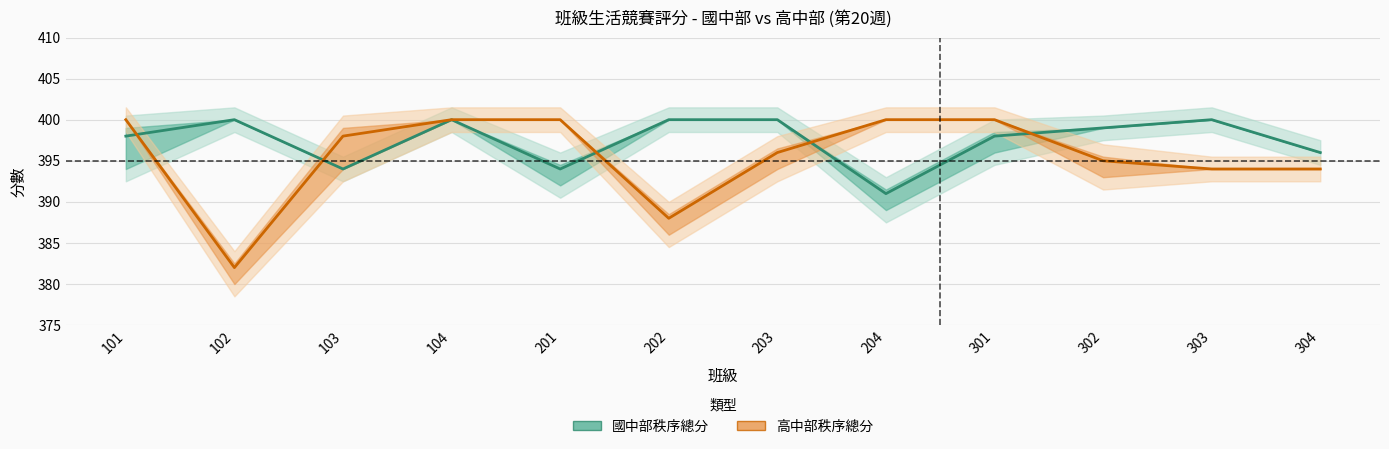

Rank the categories by 高中部秩序總分 value from highest to lowest.

101, 104, 201, 204, 301, 103, 203, 302, 303, 304, 202, 102